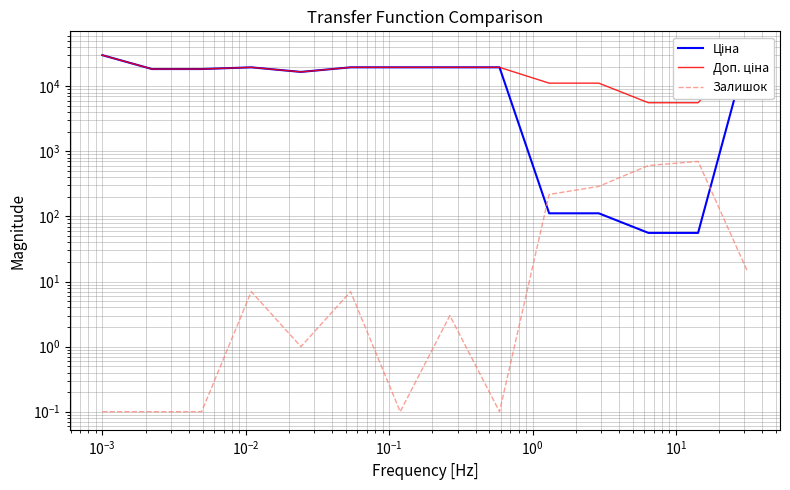

The Доп. ціна series shows 7967.7 at $\mathdefault{10^{0}}$. True or false?

False